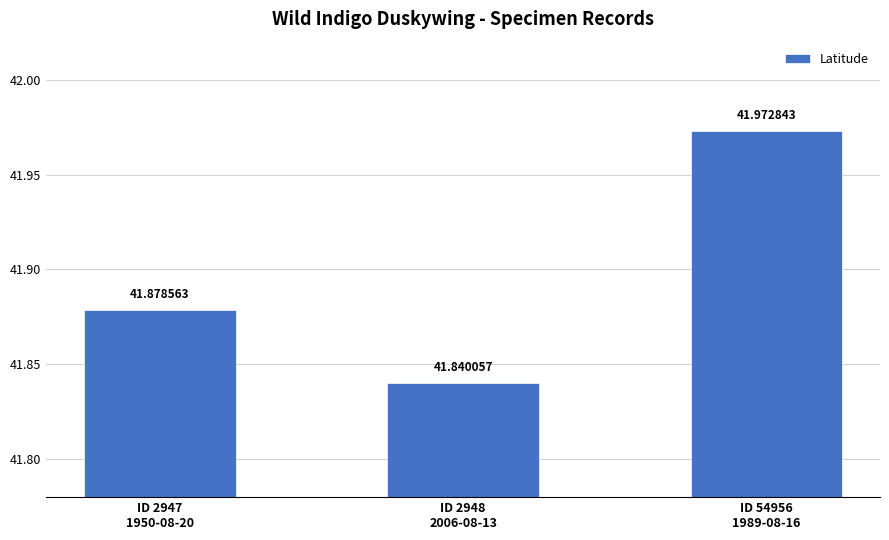

What is the label of the 1st bar from the right?

ID 54956
1989-08-16